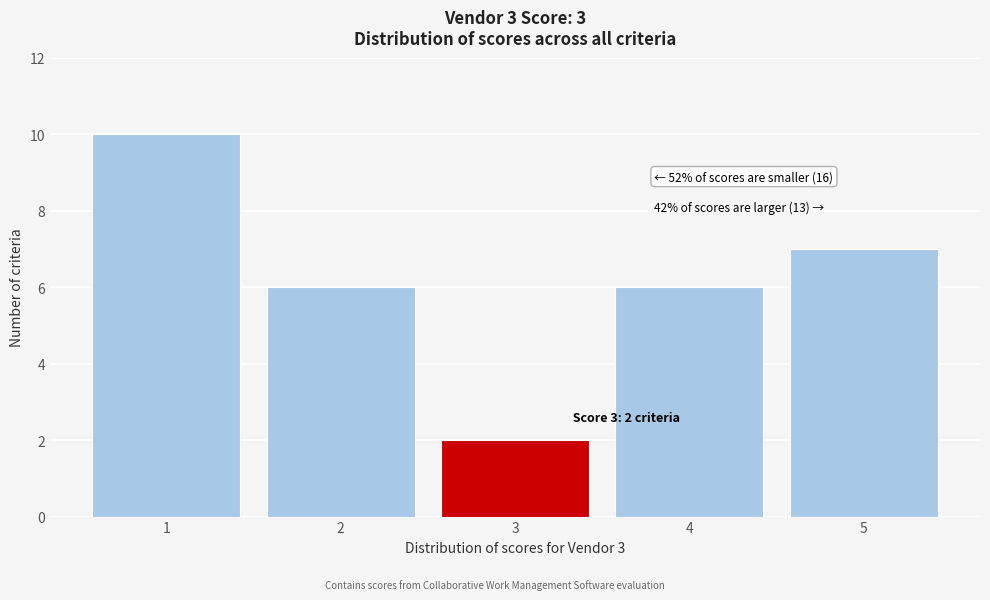

Which range on the x-axis has the tallest bar?

0.5 to 1.5